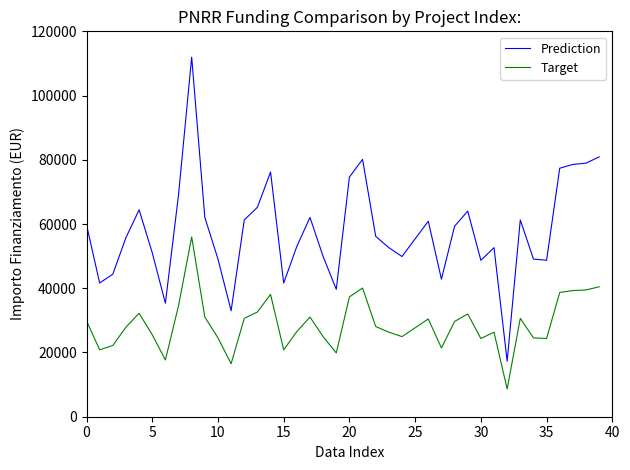

What is the maximum value for Target?

55974.6